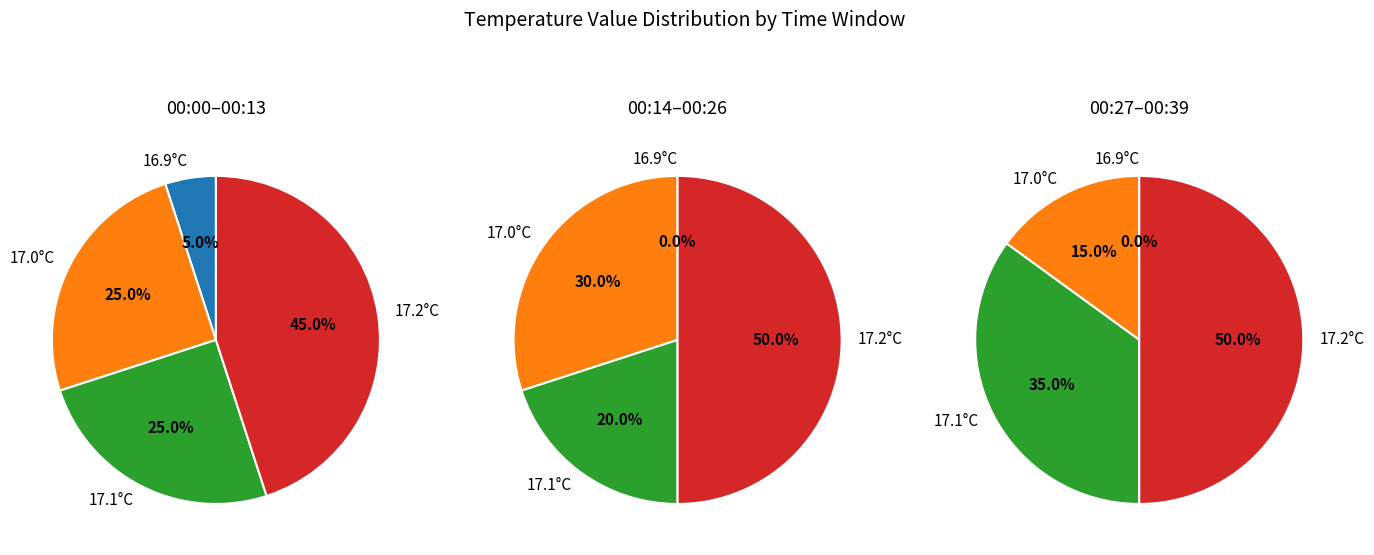

Is there a majority slice in this chart?

No